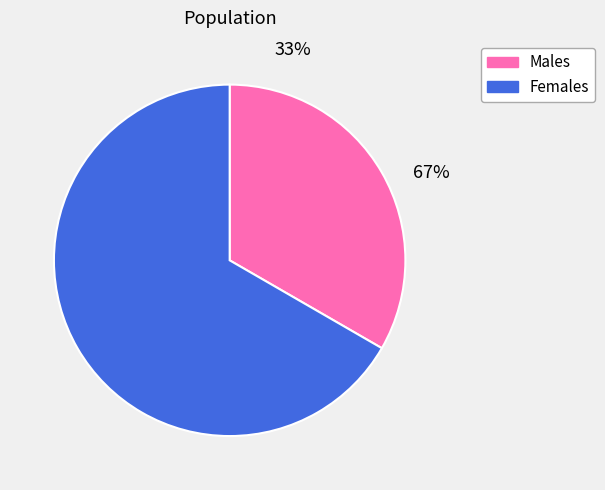

To the nearest percent, what is the combined percentage of Жіноча and Чоловіча?

100%